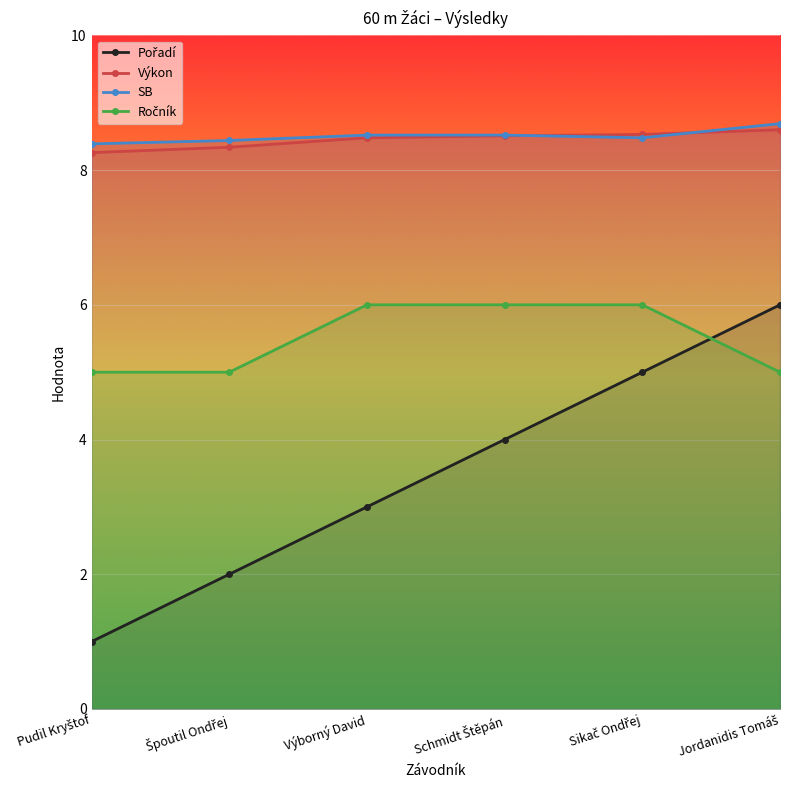

How many series are shown in this chart?

4